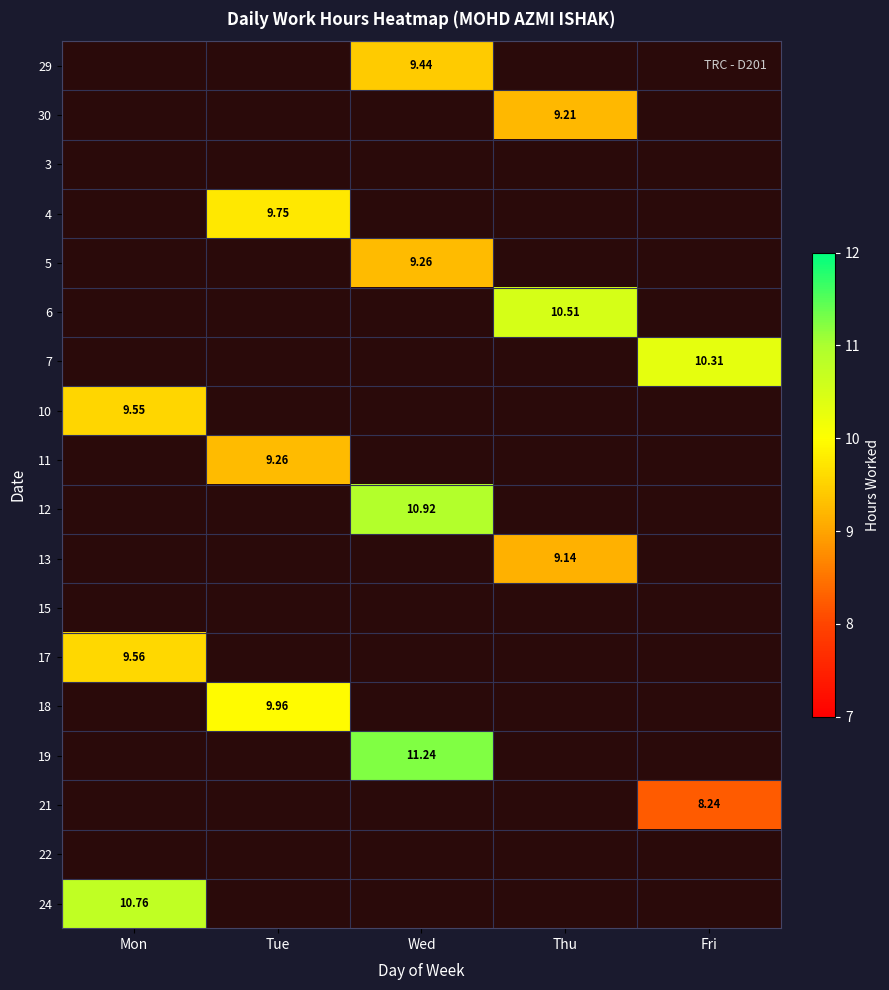

The 30 series shows 4.2 at Thu. True or false?

False